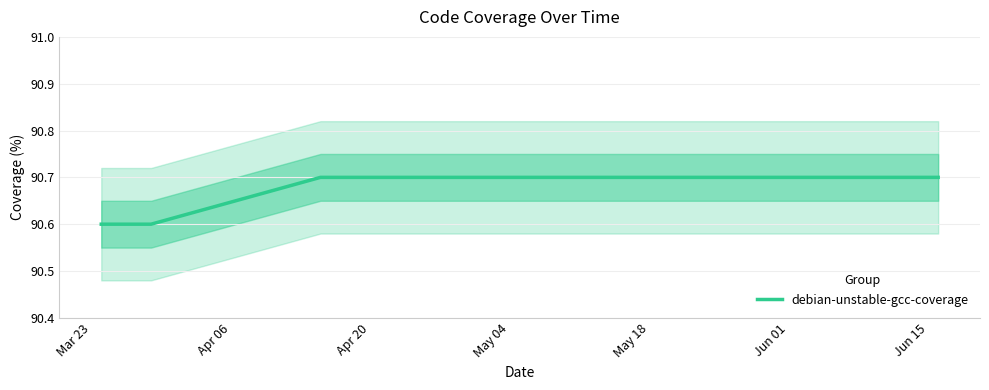

Is it true that debian-unstable-gcc-coverage equals 90.7 at Apr 20?

True